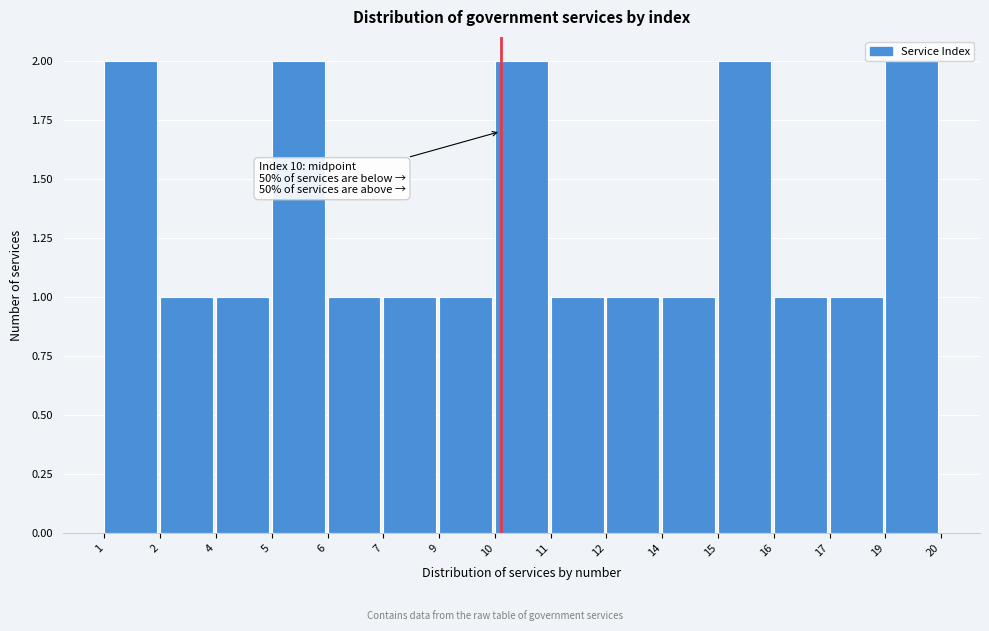

What is the sum of all values?

20